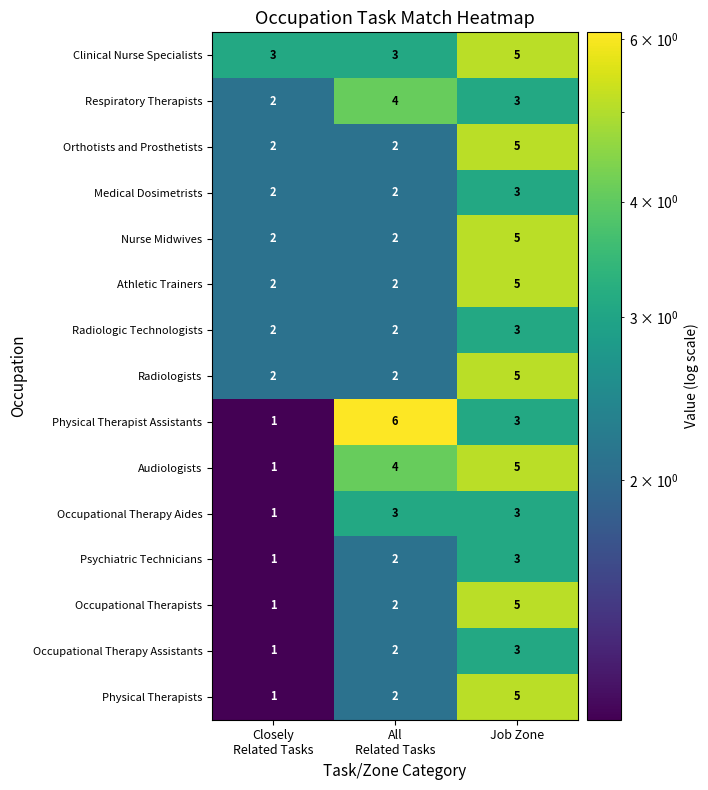

Count the Occupational Therapy Assistants values in the range 1 to 3.

3